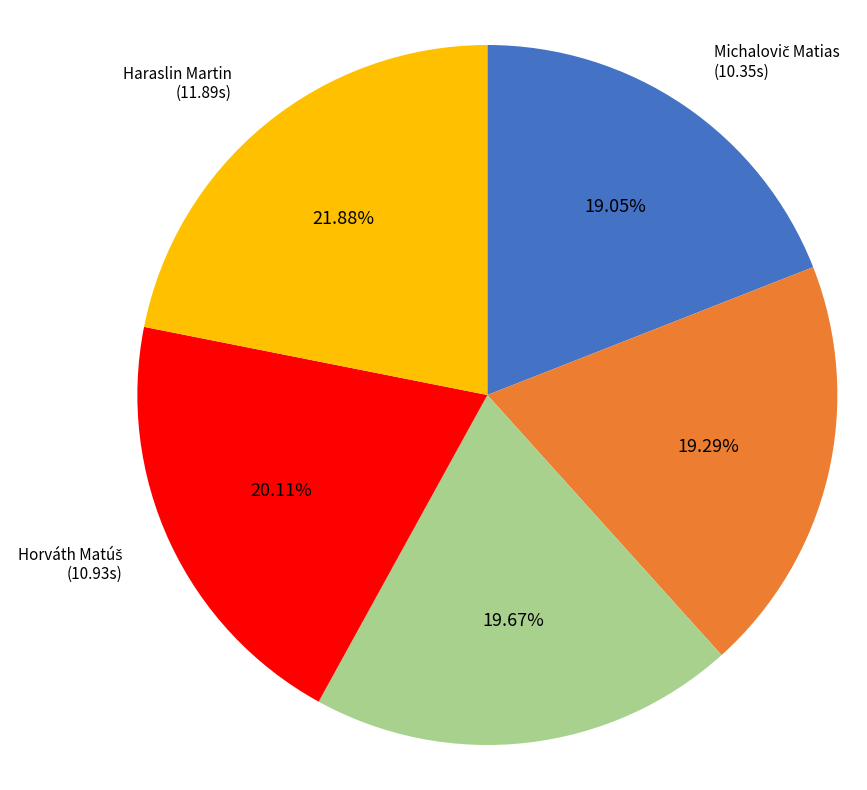

Does any single category account for the majority?

No